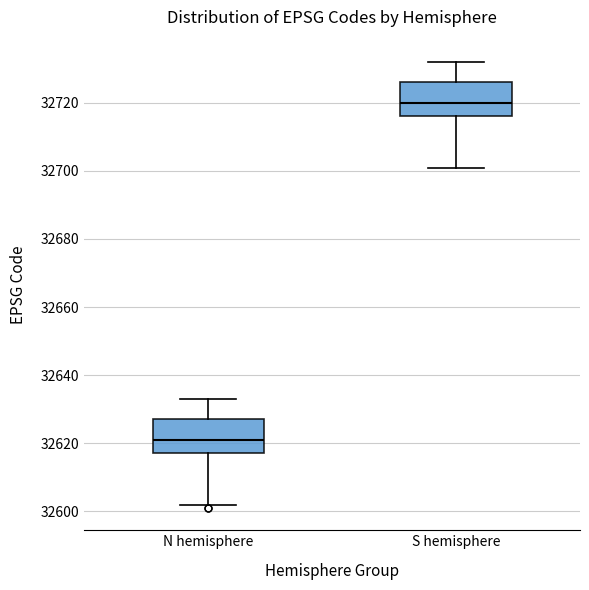

Where is the lower edge of the box for S hemisphere on the y-axis? The values are not printed on the chart, so give them approximately, as read against the axis.

32716